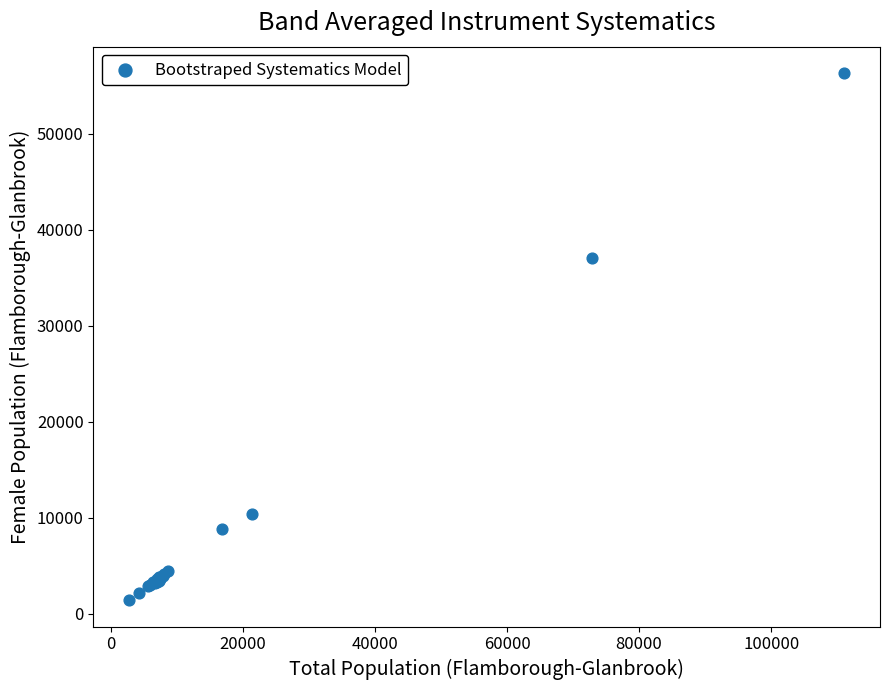

What Y value in the scatter plot is closest to 28887?

37050